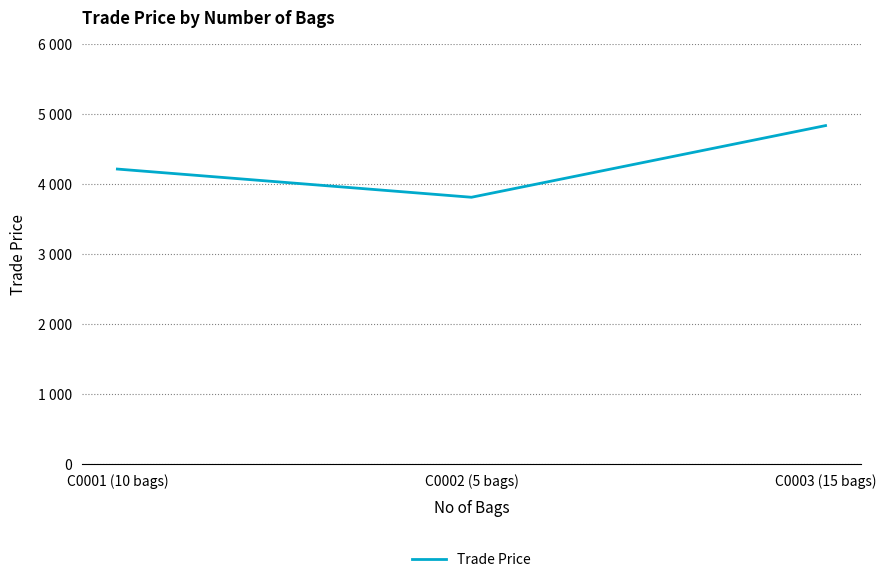

What position from the left is C0002 (5 bags)?

2